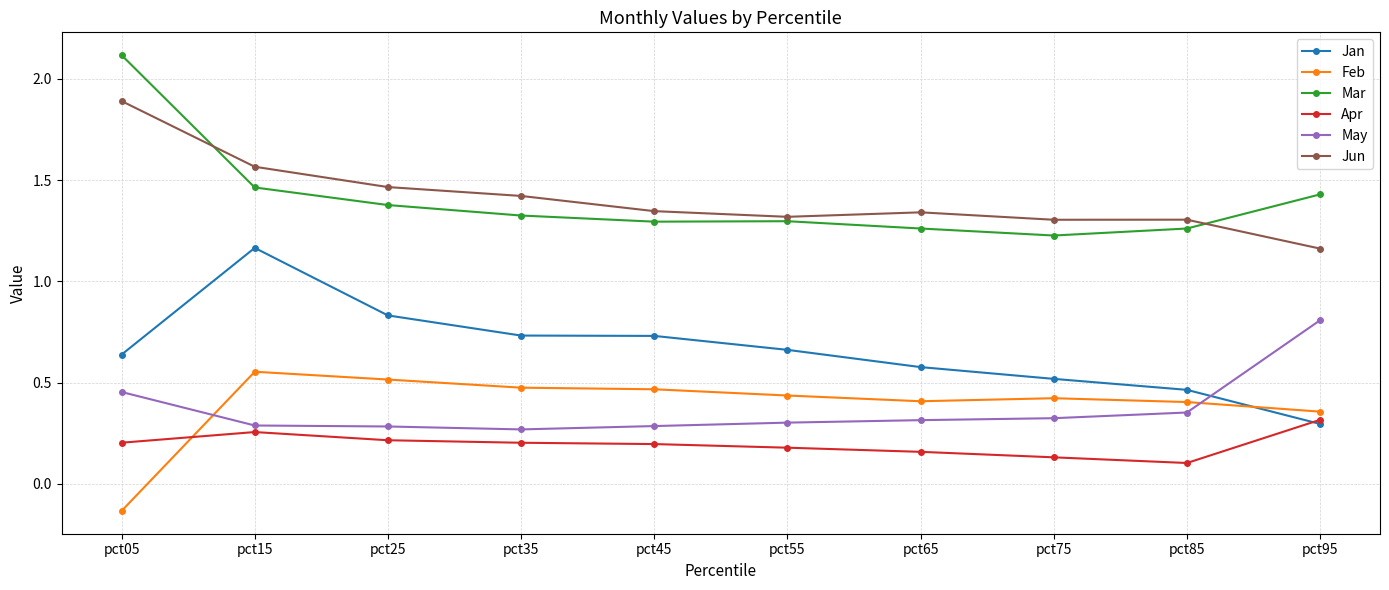

How many data points does each series have?

10